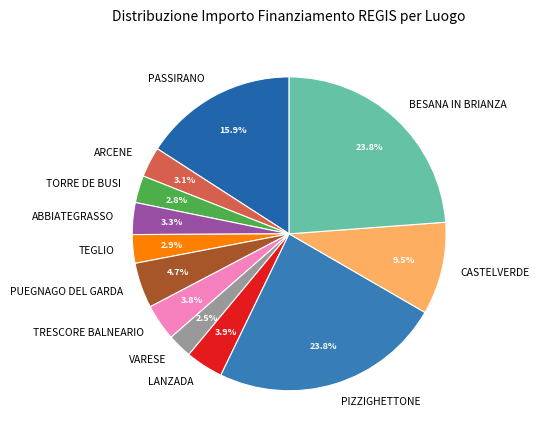

To the nearest percent, what is the combined percentage of PUEGNAGO DEL GARDA and VARESE?

7%